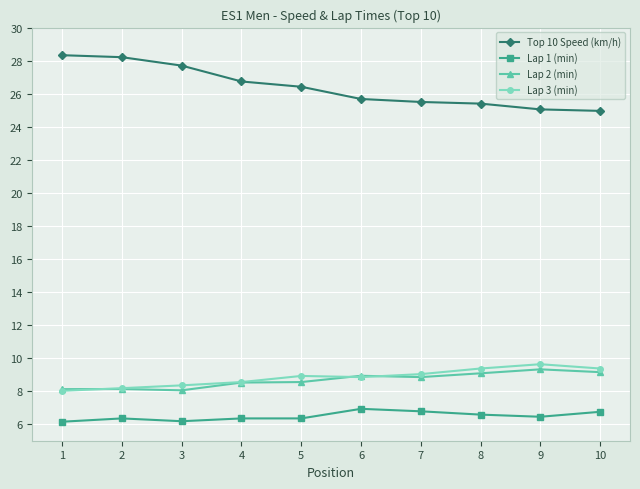

How many lines are shown in the chart?

4